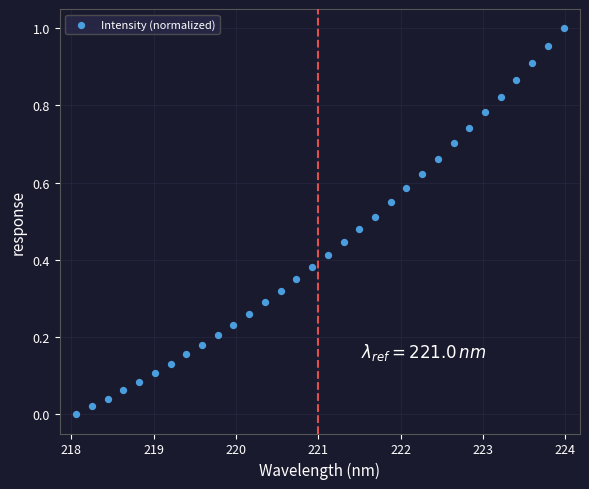

What is the range of X values (max minus min)?

5.9